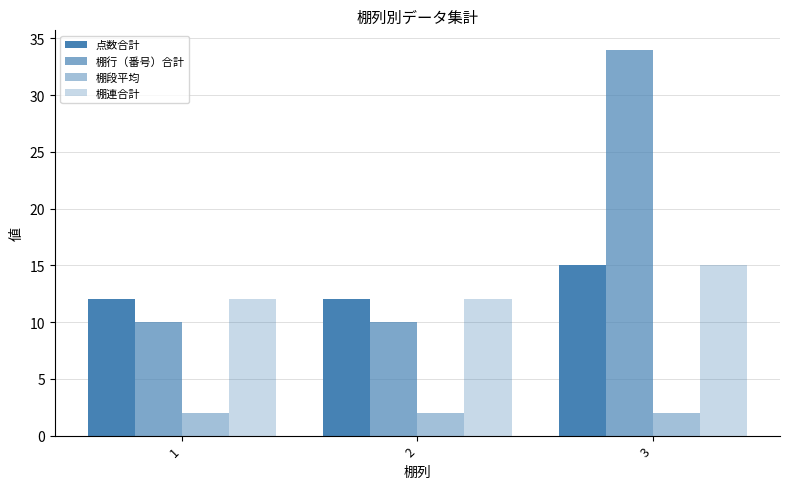

What is the value of the 棚段平均 bar at the 3rd from the left?

2